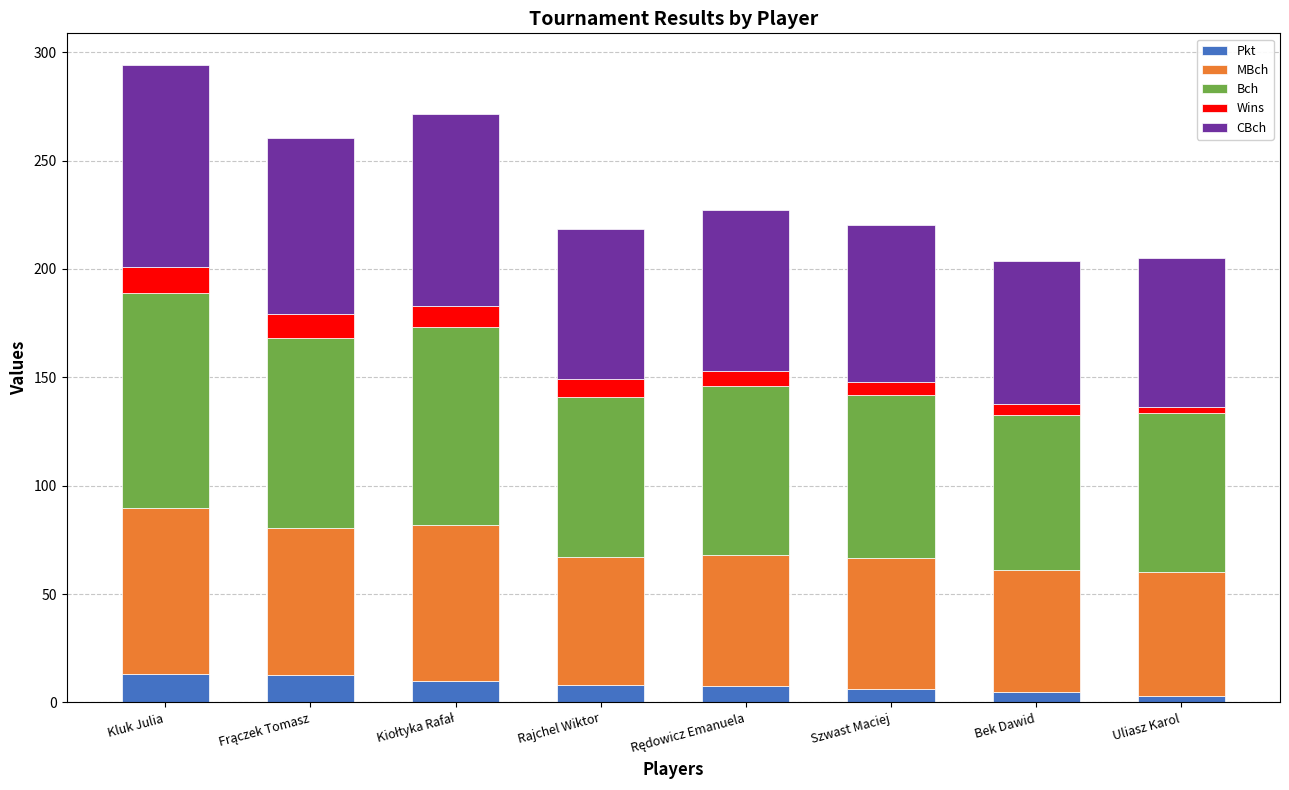

What is the sum of all Pkt values?

65.0